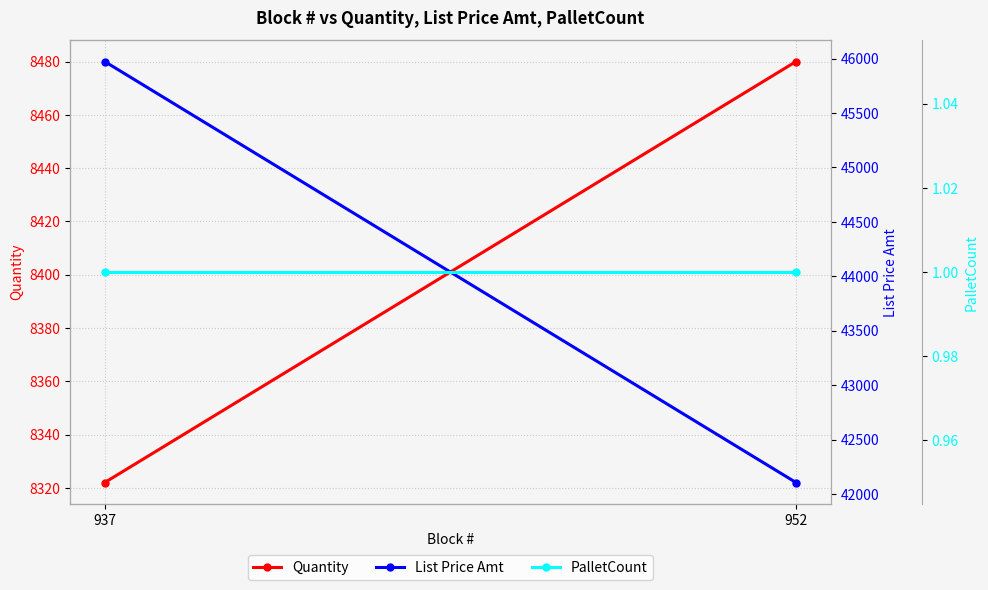

The Quantity series shows 8322.0 at 937. True or false?

True